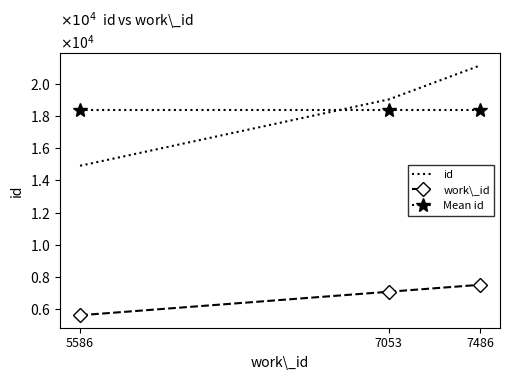

What are all the series names shown in the legend?

id, work\_id, Mean id